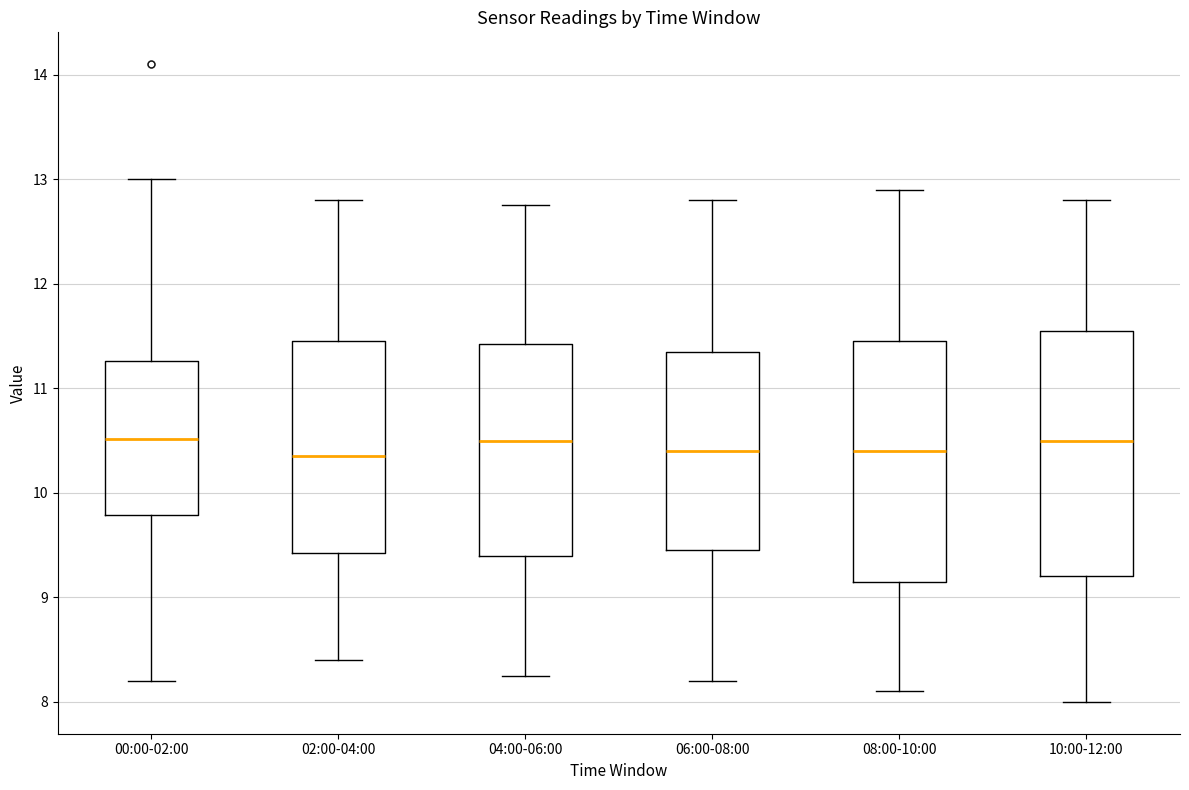

Reading left to right, read every box against the y-axis: the position of its median line, the range the box covers, and the ends of its whiskers. The values are not printed on the chart, so give them approximately, as read against the axis.

00:00-02:00: median 10.5, box 9.8 to 11.3, whiskers 8.2 to 13.0
02:00-04:00: median 10.4, box 9.4 to 11.5, whiskers 8.4 to 12.8
04:00-06:00: median 10.5, box 9.4 to 11.4, whiskers 8.3 to 12.8
06:00-08:00: median 10.4, box 9.5 to 11.4, whiskers 8.2 to 12.8
08:00-10:00: median 10.4, box 9.2 to 11.5, whiskers 8.1 to 12.9
10:00-12:00: median 10.5, box 9.2 to 11.6, whiskers 8.0 to 12.8